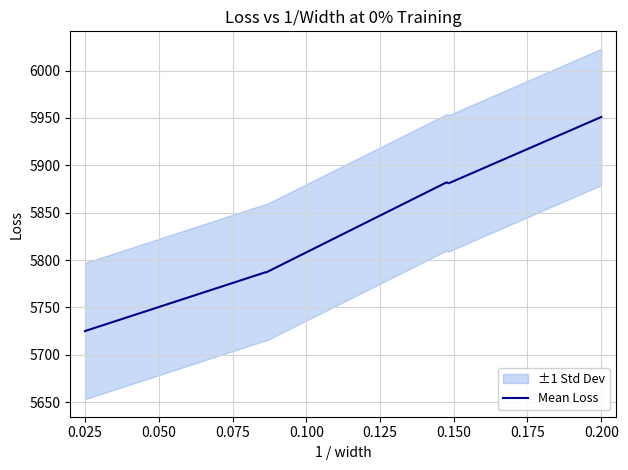

The value of Mean Loss at 0.200 is 5951. True or false?

True